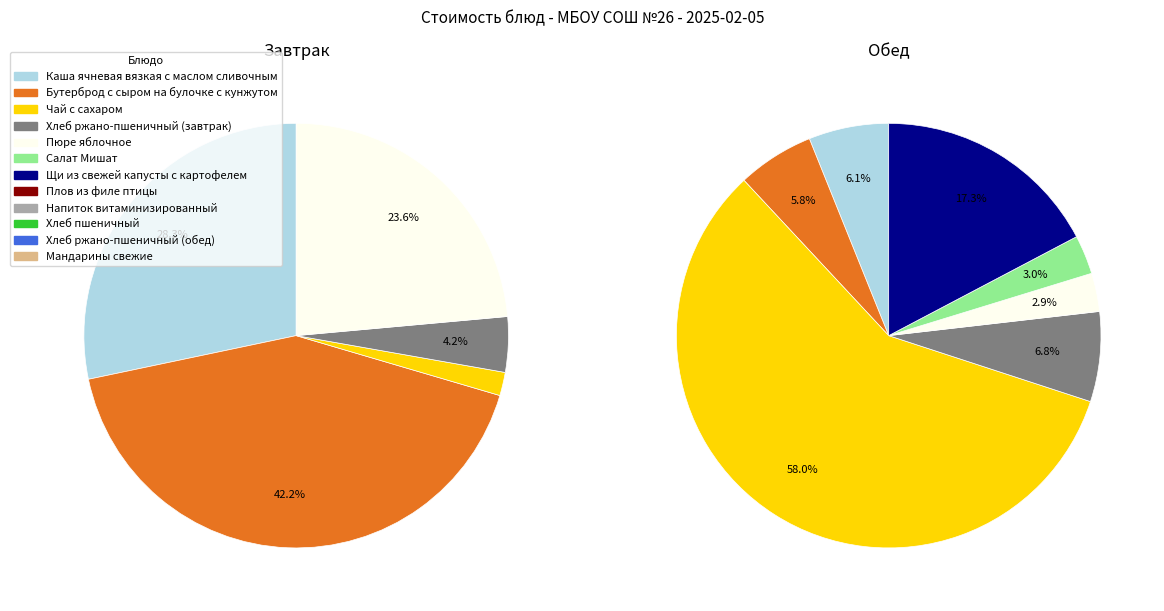

To the nearest percent, what is the average slice percentage?

20%